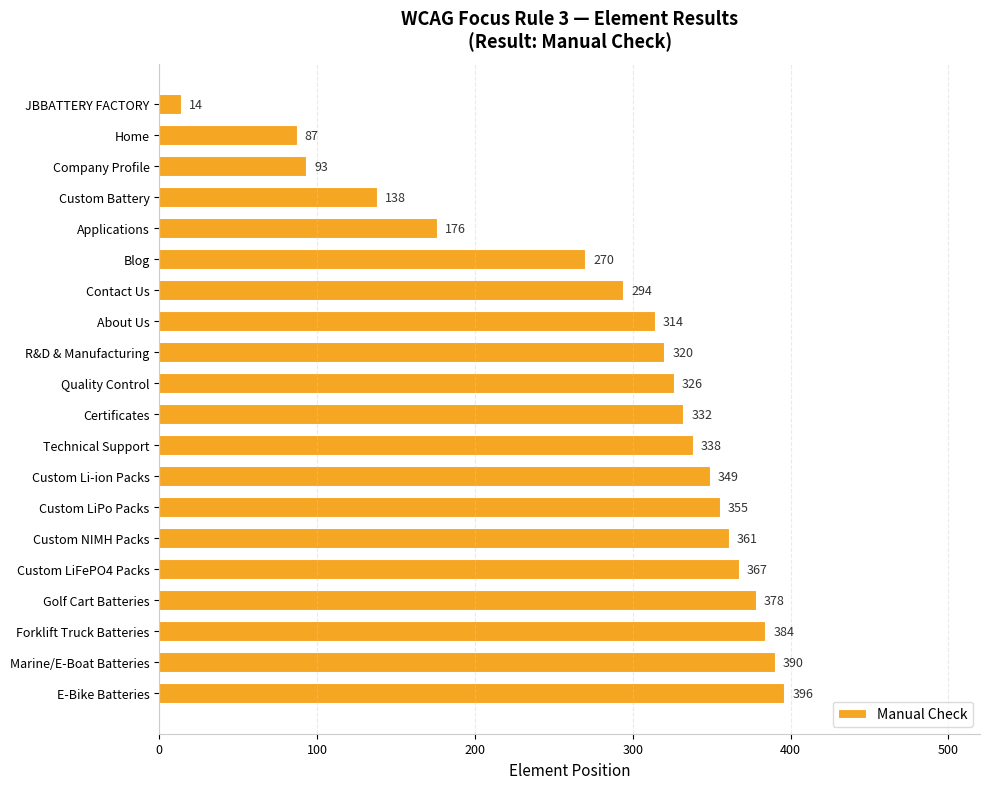

Reading top to bottom, extract all data points from this chart.

JBBATTERY FACTORY=14	Home=87	Company Profile=93	Custom Battery=138	Applications=176	Blog=270	Contact Us=294	About Us=314	R&D & Manufacturing=320	Quality Control=326	Certificates=332	Technical Support=338	Custom Li-ion Packs=349	Custom LiPo Packs=355	Custom NIMH Packs=361	Custom LiFePO4 Packs=367	Golf Cart Batteries=378	Forklift Truck Batteries=384	Marine/E-Boat Batteries=390	E-Bike Batteries=396